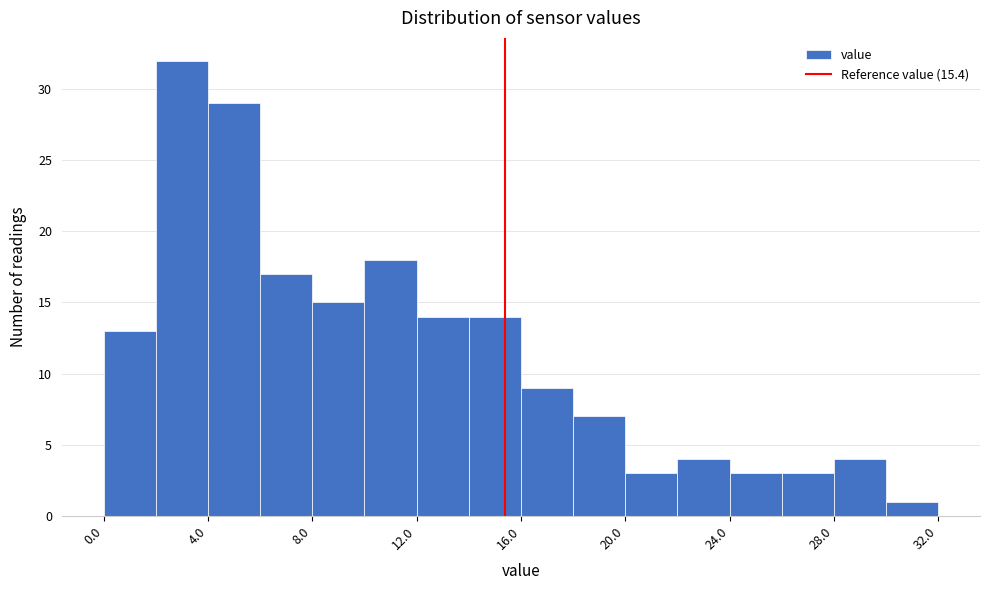

Over which range of the x-axis is the bar tallest?

2 to 4